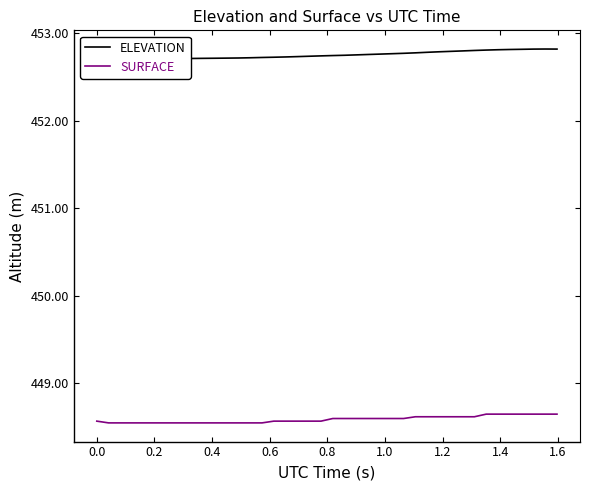

Is the value of SURFACE at 11 greater than the value of ELEVATION at 15?

No